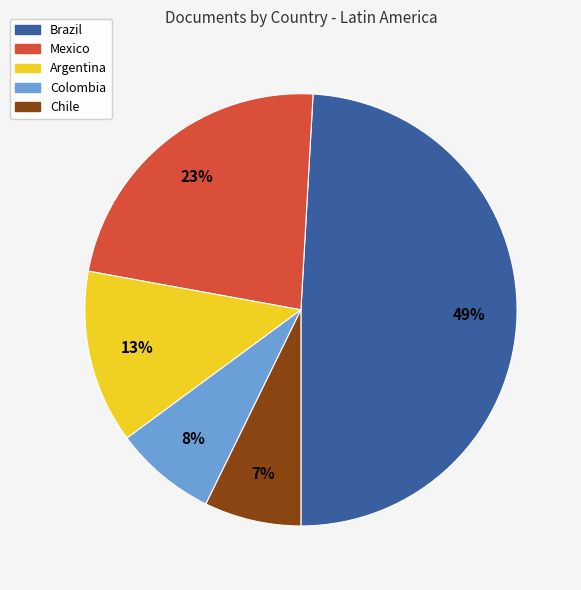

How many segments does this pie chart have?

5